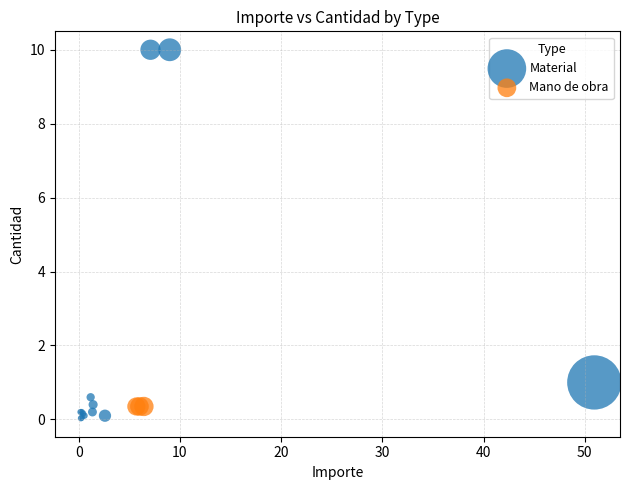

Which series contains the highest Y value?

Material